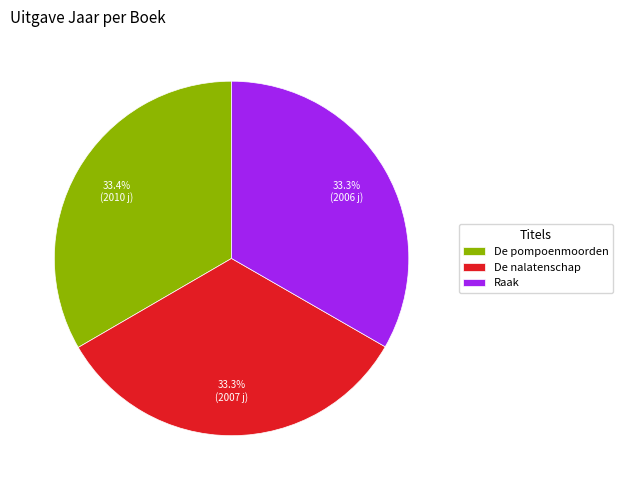

What percentage is NOT represented by De pompoenmoorden?

66.6%